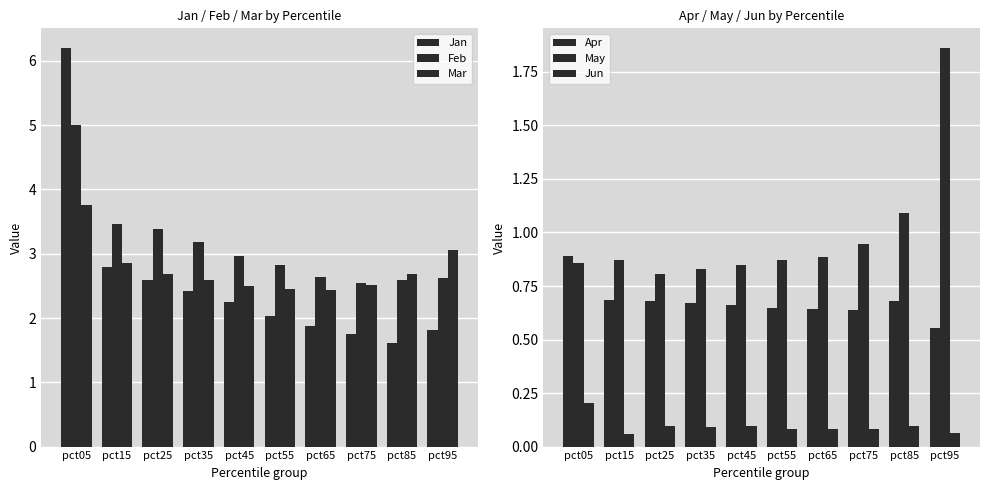

What is the average value of the Jun series?

0.1